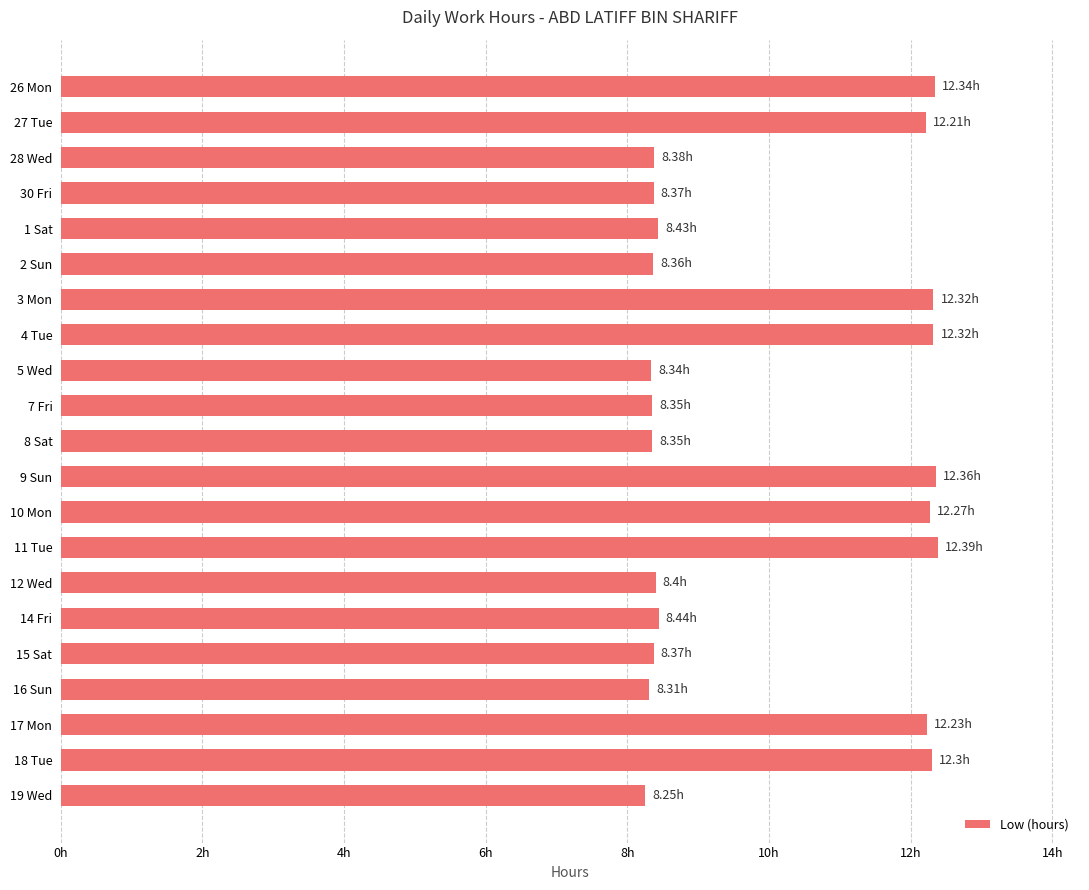

Are the bars grouped side by side (vs. stacked)?

No